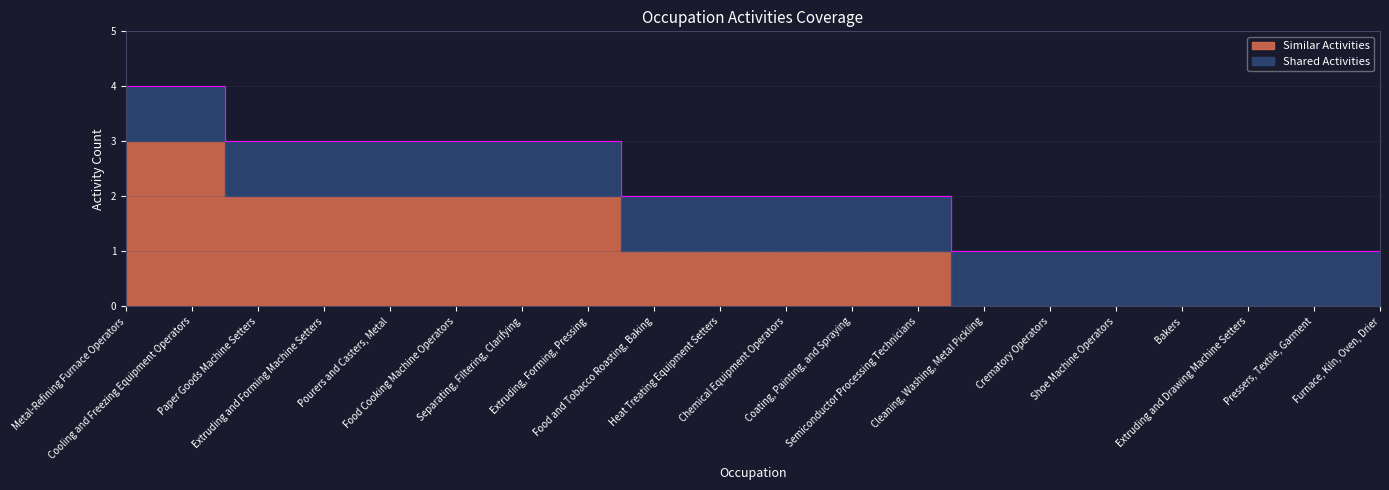

What is the difference between the values at Metal-Refining Furnace Operators and Chemical Equipment Operators?

2